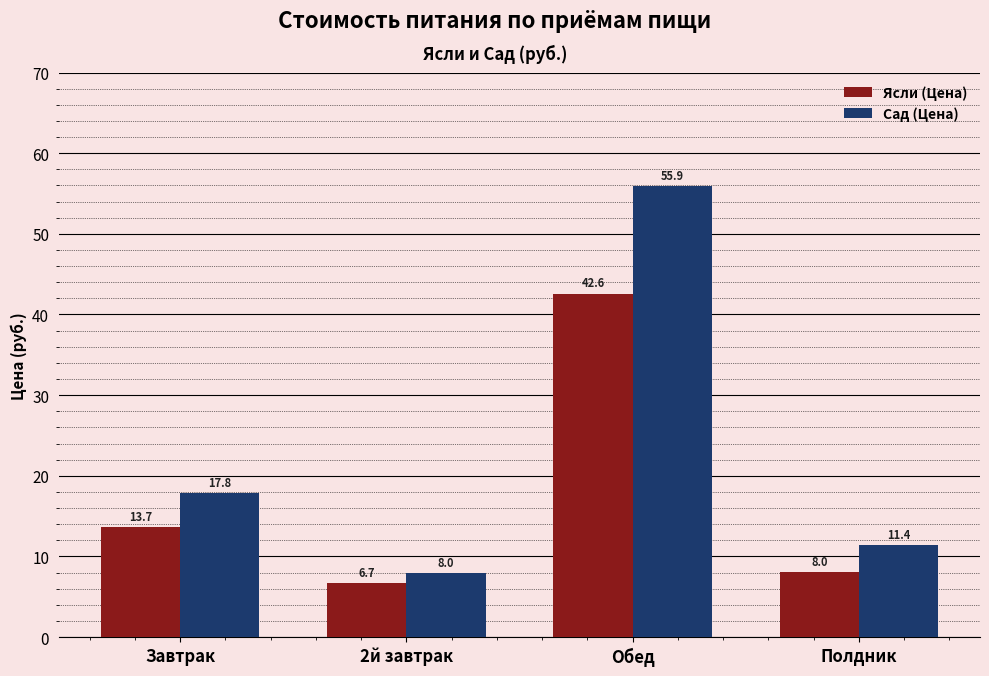

What position from the left is 2й завтрак?

2